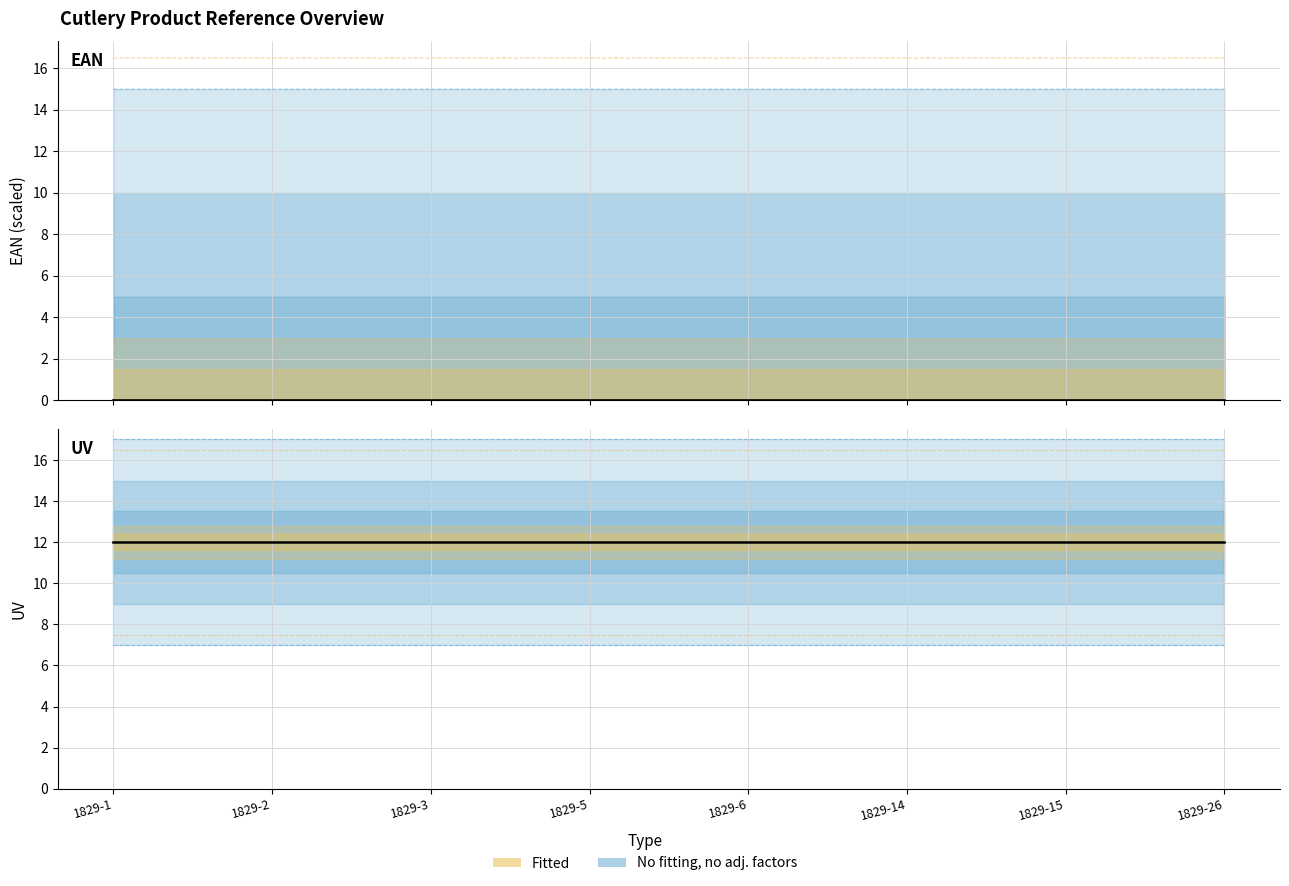

True or false: the data has more than 2 interior local peaks.

False